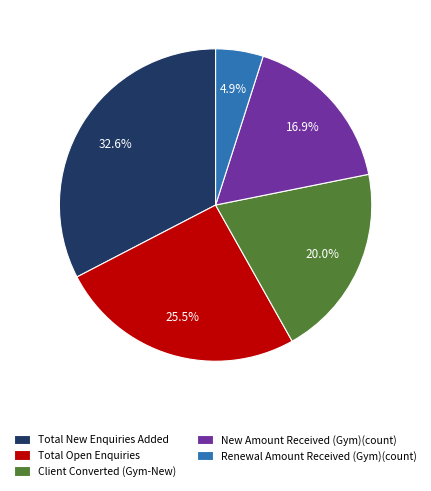

Count the number of slices in the pie.

5